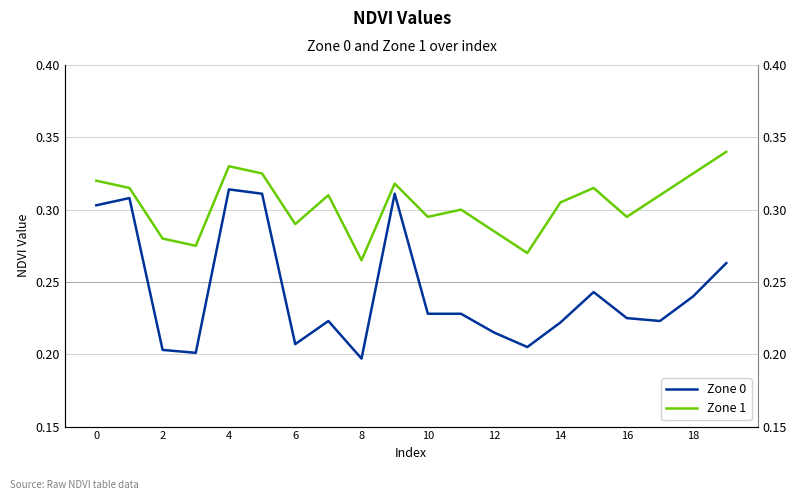

Reading left to right, list all the values displayed in this chart.

Zone 0: 0.3	0.3	0.2	0.2	0.3	0.3	0.2	0.2	0.2	0.3	0.2	0.2	0.2	0.2	0.2	0.2	0.2	0.2	0.2	0.3
Zone 1: 0.3	0.3	0.3	0.3	0.3	0.3	0.3	0.3	0.3	0.3	0.3	0.3	0.3	0.3	0.3	0.3	0.3	0.3	0.3	0.3